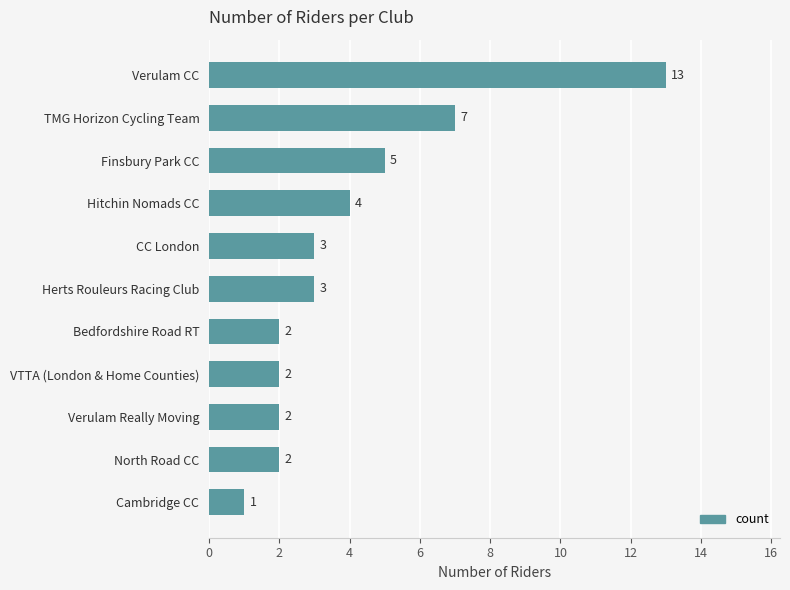

Reading bottom to top, extract all data points from this chart.

Cambridge CC=1	North Road CC=2	Verulam Really Moving=2	VTTA (London & Home Counties)=2	Bedfordshire Road RT=2	Herts Rouleurs Racing Club=3	CC London=3	Hitchin Nomads CC=4	Finsbury Park CC=5	TMG Horizon Cycling Team=7	Verulam CC=13